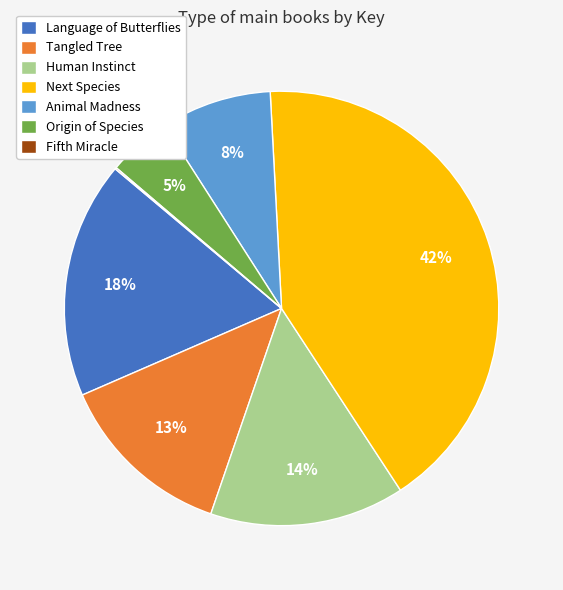

Does Language of Butterflies account for over 50% of the chart?

No